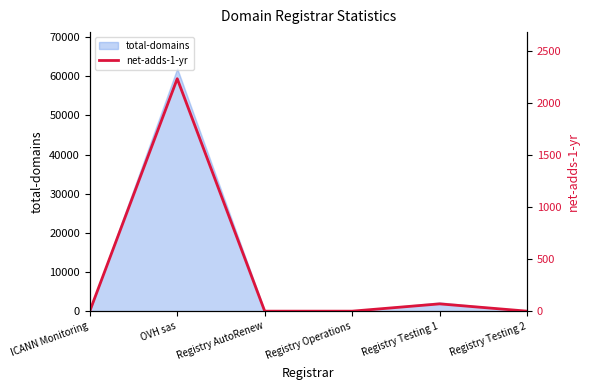

What is the greatest value displayed?

2232